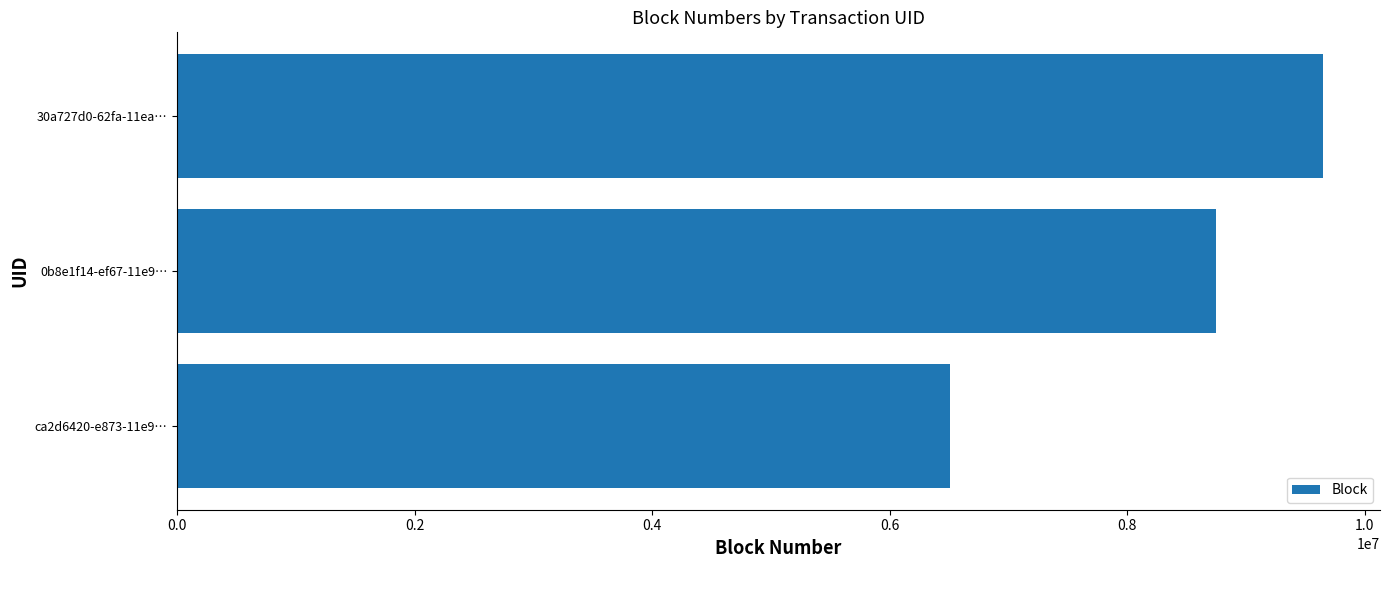

Reading top to bottom, transcribe all the data shown in this chart.

30a727d0-62fa-11ea…=9645289	0b8e1f14-ef67-11e9…=8747096	ca2d6420-e873-11e9…=6511018